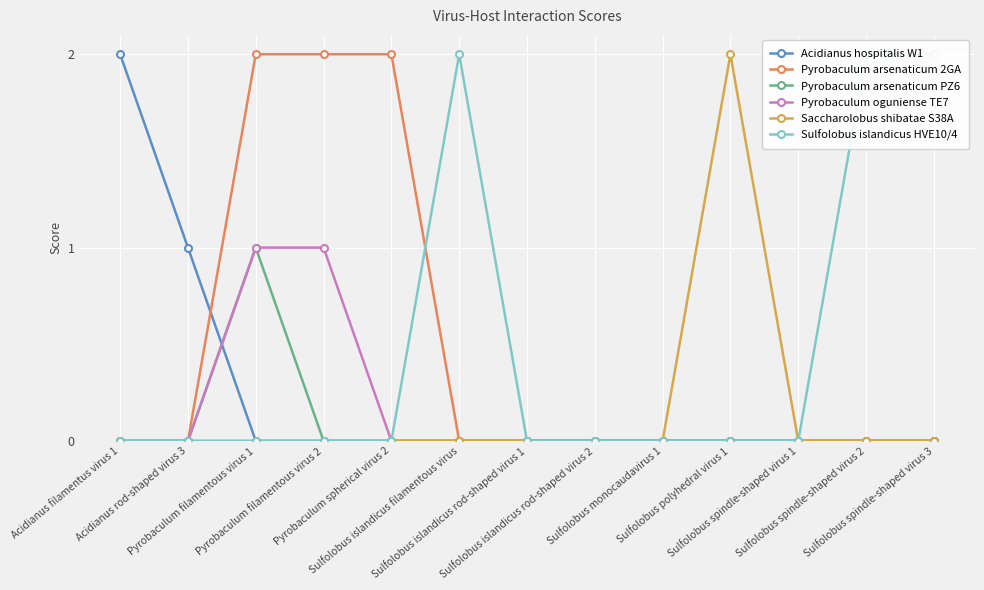

Which has a higher value, Sulfolobus spindle-shaped virus 2 or Pyrobaculum filamentous virus 2?

Sulfolobus spindle-shaped virus 2